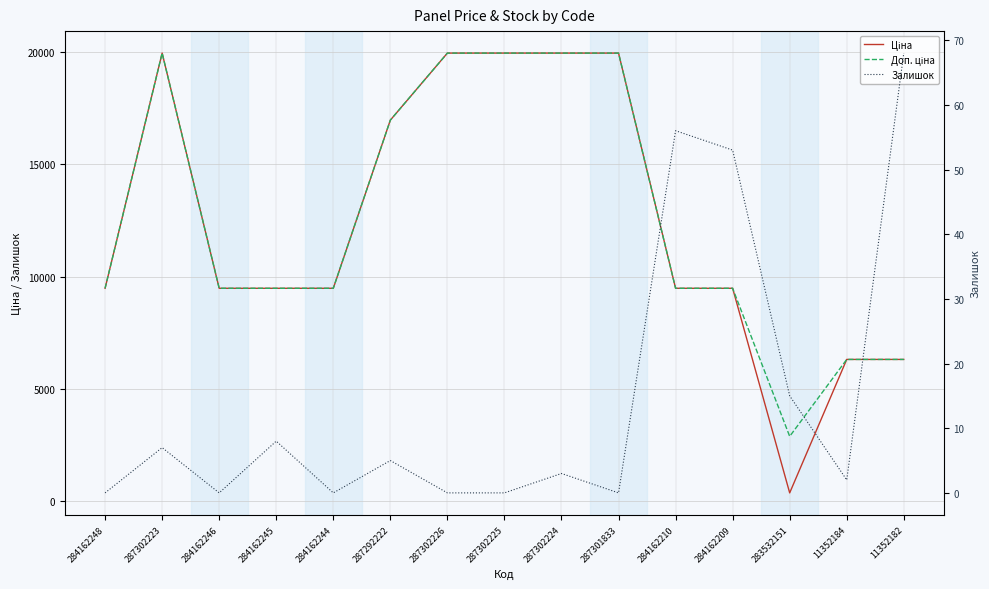

The value of Залишок at 284162244 is 0.0. True or false?

True